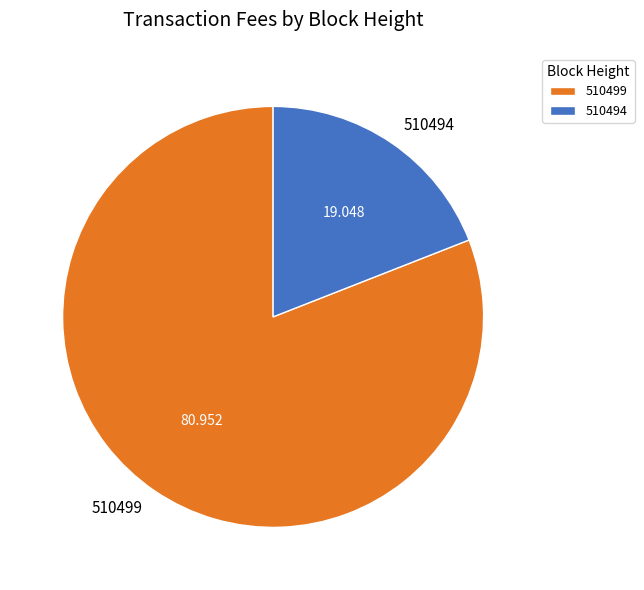

Does 510499 account for over 50% of the chart?

Yes